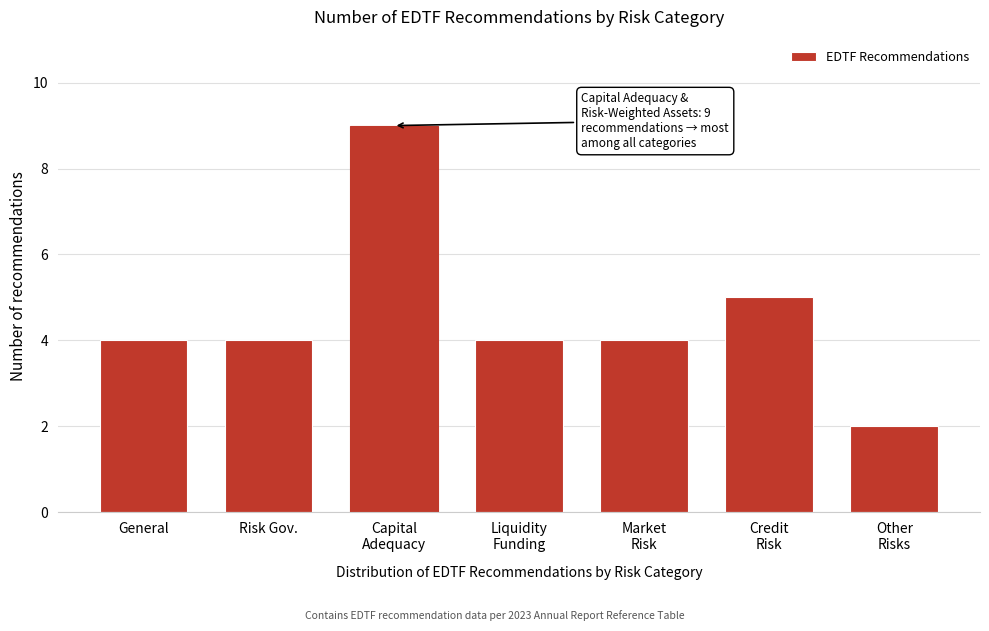

Reading left to right, extract all data points from this chart.

4	4	9	4	4	5	2